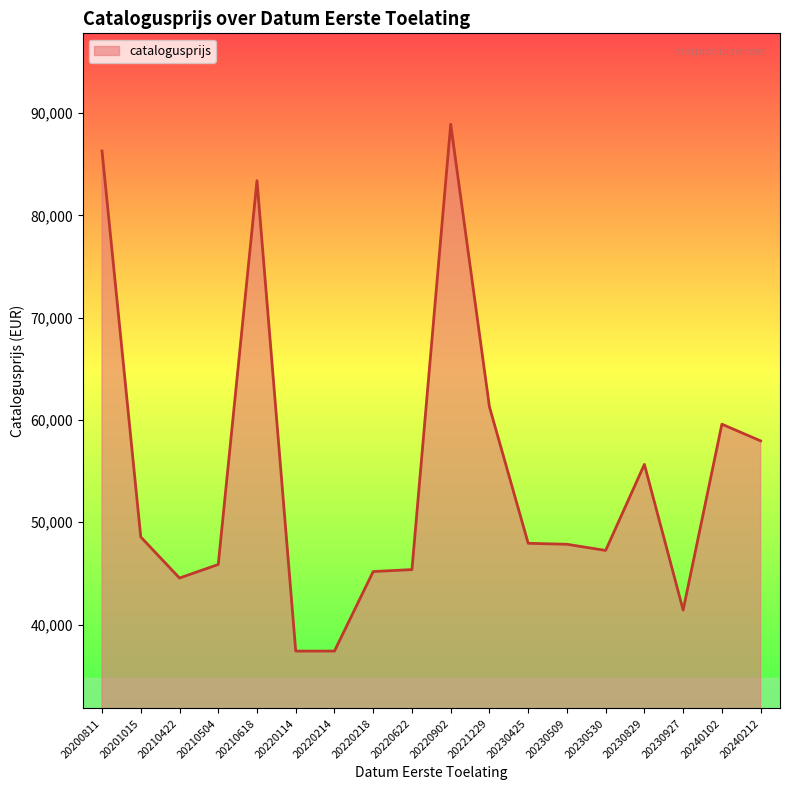

True or false: the data shows 82237 at 20210504.

False